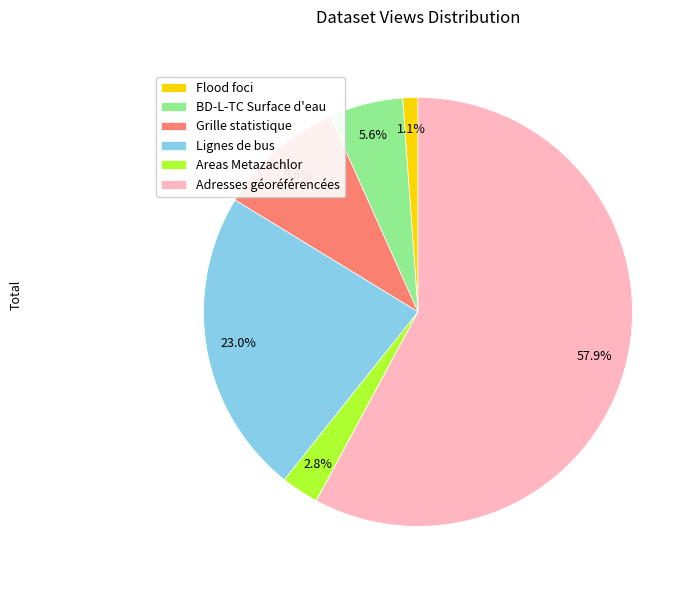

Between Grille statistique and Adresses géoréférencées, which is larger?

Adresses géoréférencées